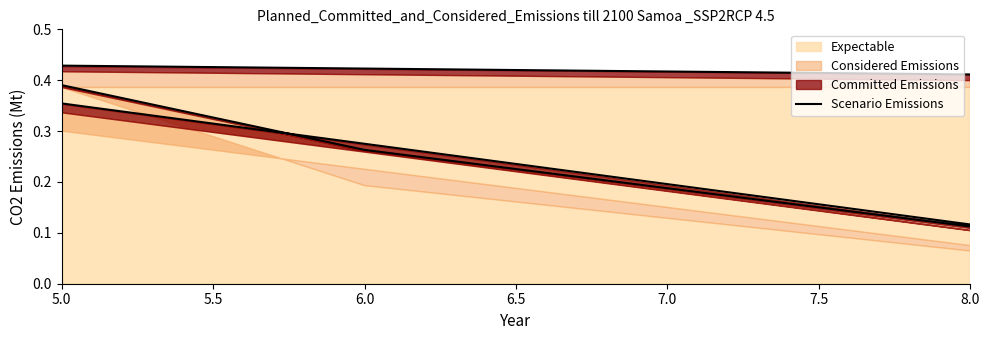

What is the value of the 2nd point from the left?

0.3